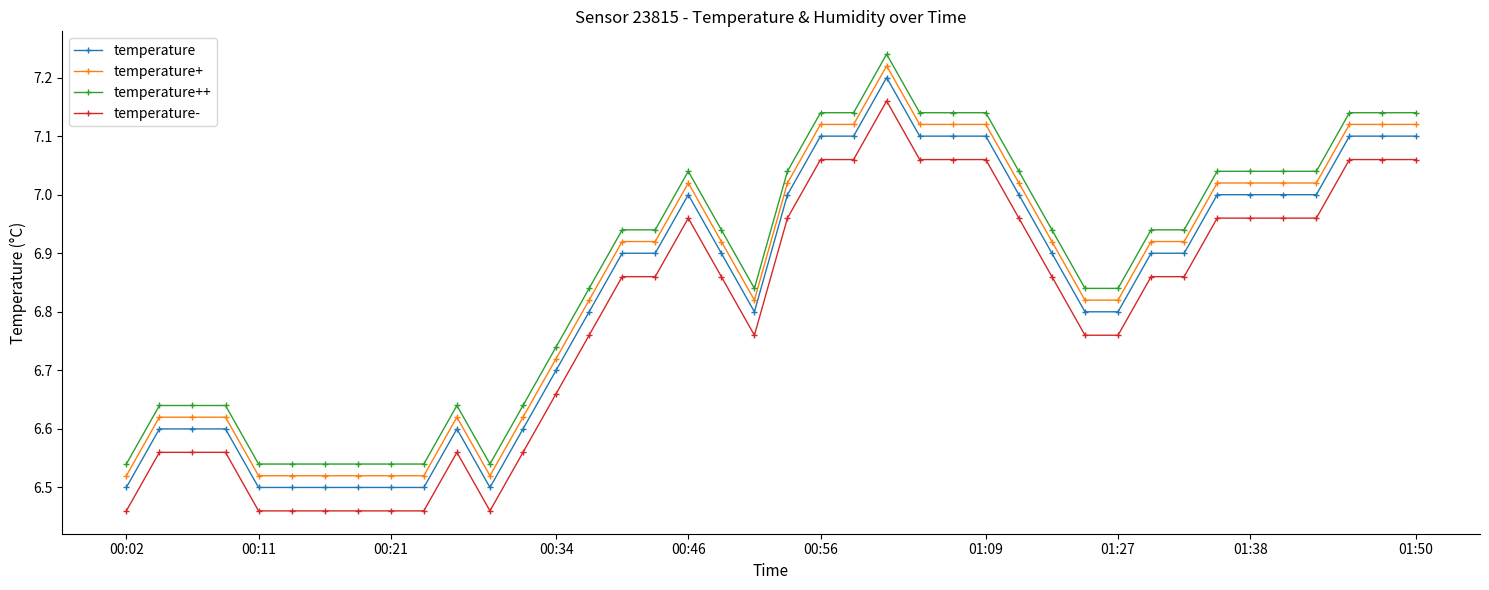

True or false: temperature++ has more than 0 points higher than both neighbors.

True